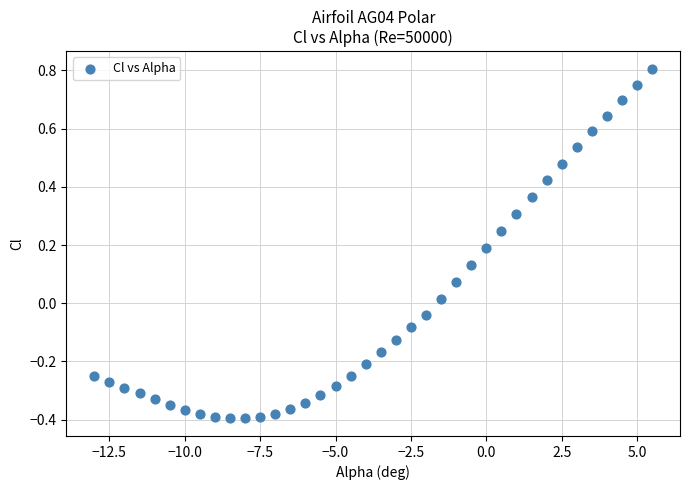

What is the range of X values (max minus min)?

18.5